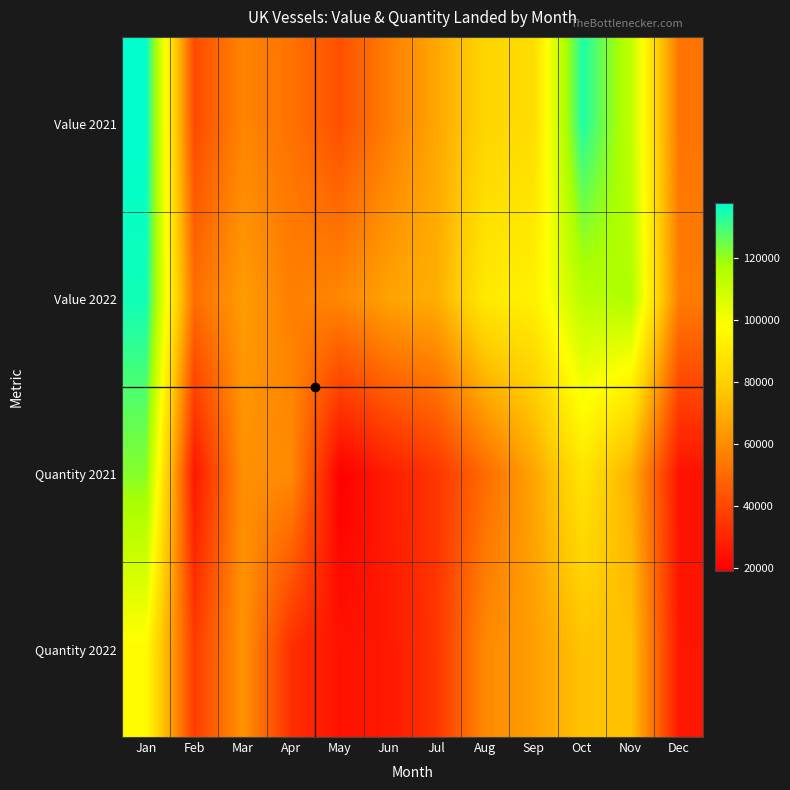

Rank the series at Oct from highest to lowest value.

Value 2021, Value 2022, Quantity 2021, Quantity 2022